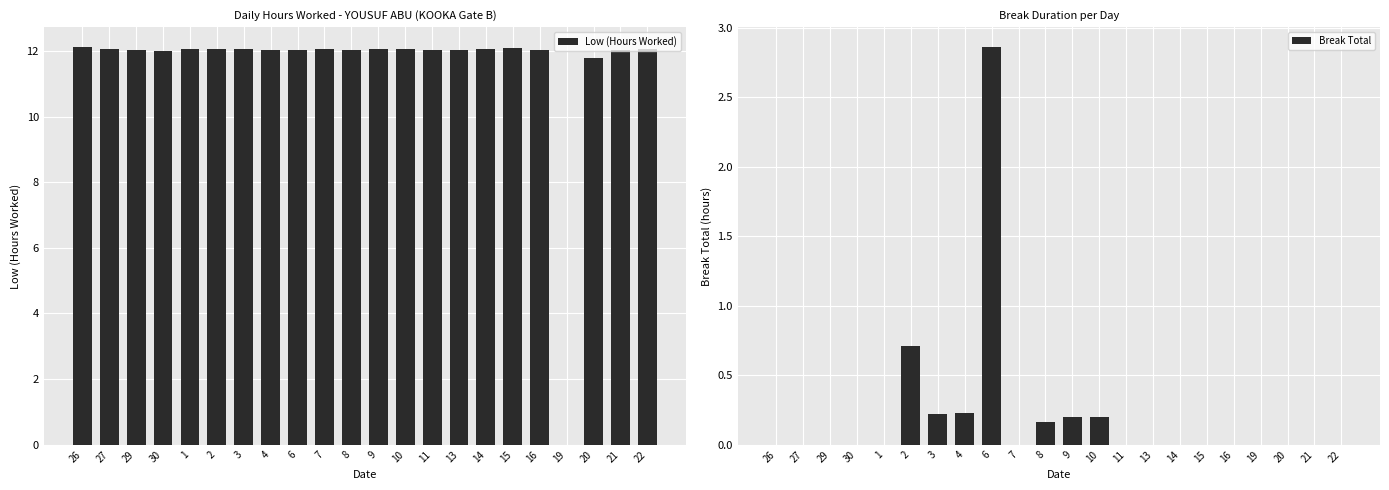

How many positive values does the Low (Hours Worked) series have?

21